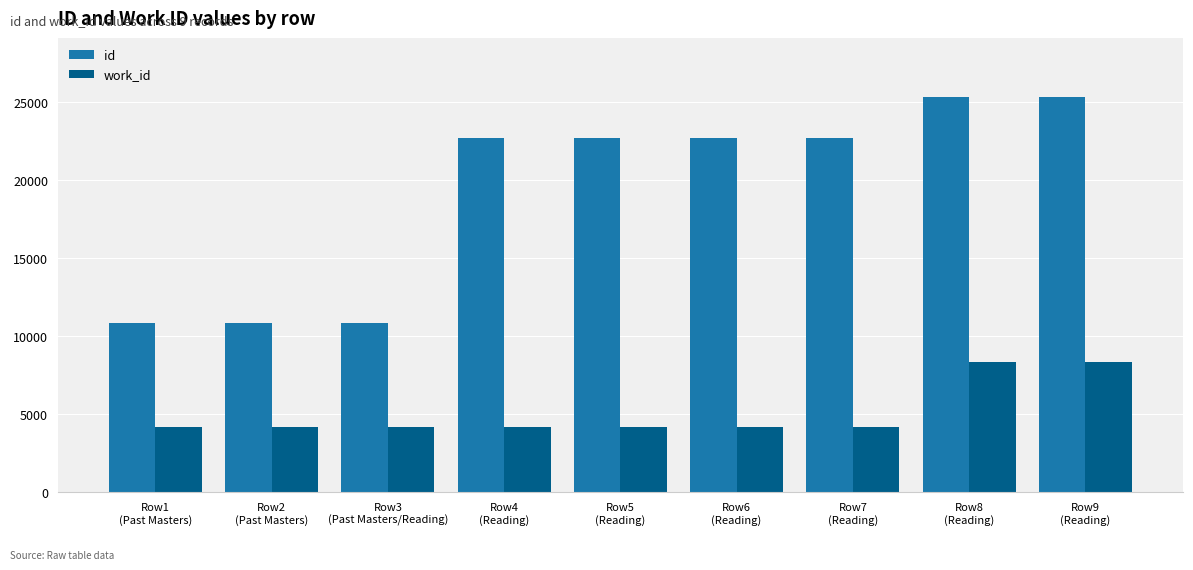

Which series has the largest range (max minus min)?

id